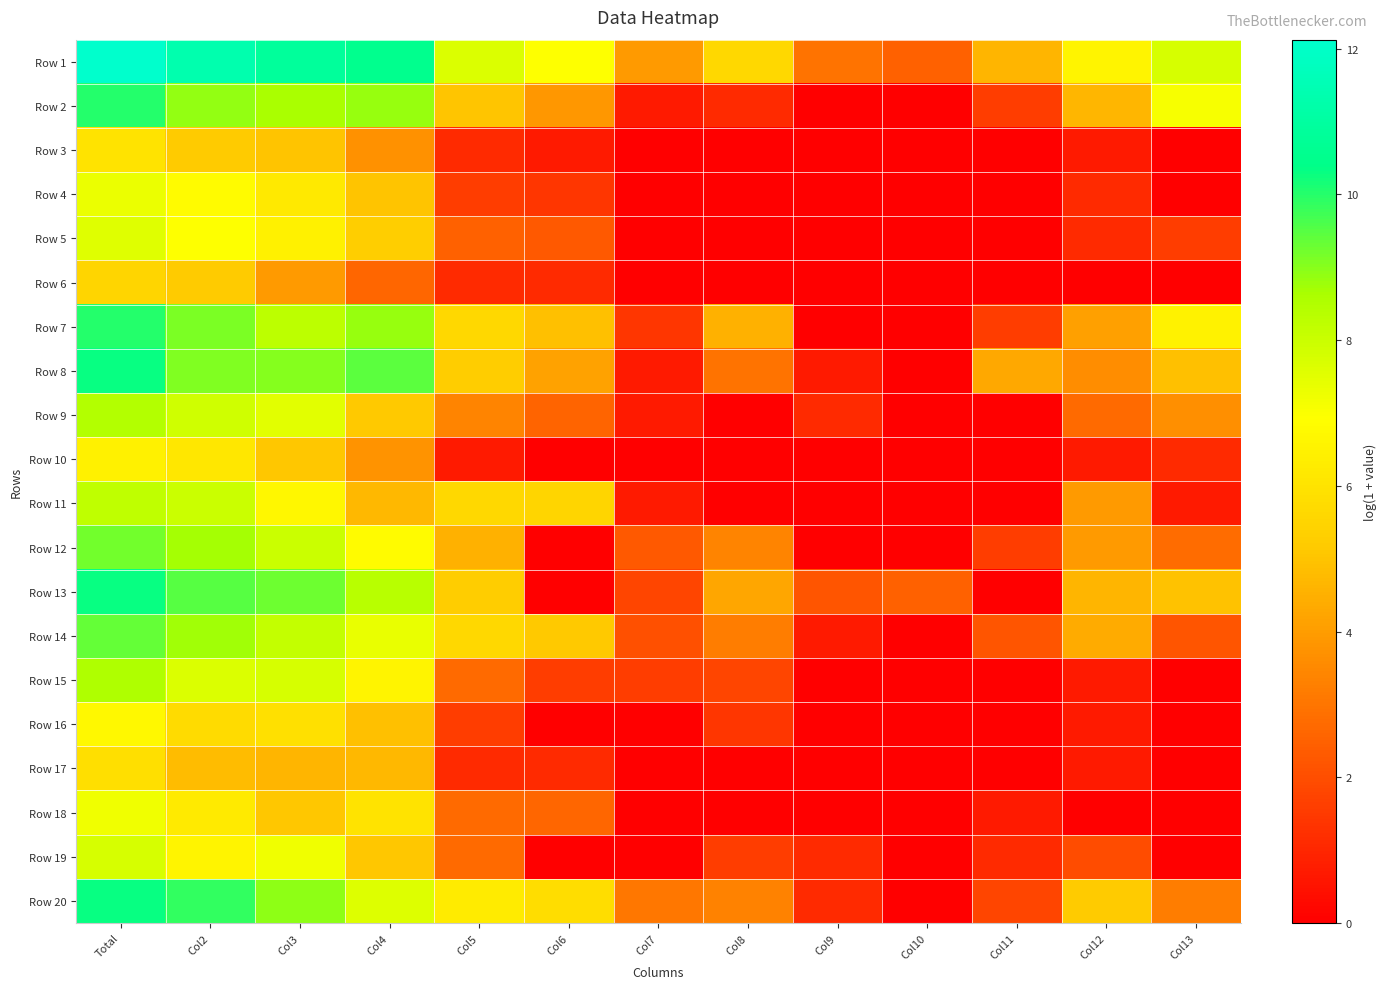

Reading left to right, transcribe all the data shown in this chart.

Row 1: Total=12.1	Col2=11.3	Col3=10.9	Col4=10.5	Col5=7.6	Col6=7.0	Col7=4.0	Col8=5.6	Col9=2.9	Col10=2.5	Col11=4.6	Col12=6.5	Col13=7.7
Row 2: Total=10.0	Col2=8.9	Col3=8.7	Col4=8.8	Col5=5.0	Col6=3.9	Col7=0.7	Col8=1.1	Col9=0.0	Col10=0.0	Col11=1.6	Col12=4.7	Col13=7.1
Row 3: Total=6.0	Col2=5.2	Col3=5.0	Col4=3.7	Col5=1.1	Col6=0.7	Col7=0.0	Col8=0.0	Col9=0.0	Col10=0.0	Col11=0.0	Col12=0.7	Col13=0.0
Row 4: Total=7.3	Col2=6.8	Col3=6.2	Col4=5.0	Col5=1.6	Col6=1.4	Col7=0.0	Col8=0.0	Col9=0.0	Col10=0.0	Col11=0.0	Col12=1.1	Col13=0.0
Row 5: Total=7.5	Col2=6.9	Col3=6.5	Col4=5.3	Col5=2.5	Col6=2.3	Col7=0.0	Col8=0.0	Col9=0.0	Col10=0.0	Col11=0.0	Col12=1.1	Col13=1.6
Row 6: Total=5.5	Col2=5.2	Col3=4.0	Col4=2.6	Col5=1.1	Col6=1.1	Col7=0.0	Col8=0.0	Col9=0.0	Col10=0.0	Col11=0.0	Col12=0.0	Col13=0.0
Row 7: Total=10.0	Col2=9.1	Col3=8.3	Col4=8.8	Col5=5.6	Col6=4.9	Col7=1.4	Col8=4.5	Col9=0.0	Col10=0.0	Col11=1.6	Col12=4.1	Col13=6.5
Row 8: Total=10.3	Col2=9.1	Col3=9.0	Col4=9.4	Col5=5.2	Col6=4.1	Col7=0.7	Col8=2.9	Col9=0.7	Col10=0.0	Col11=4.3	Col12=3.6	Col13=4.9
Row 9: Total=8.5	Col2=7.9	Col3=7.5	Col4=5.1	Col5=3.4	Col6=2.6	Col7=0.7	Col8=0.0	Col9=1.1	Col10=0.0	Col11=0.0	Col12=2.7	Col13=3.7
Row 10: Total=6.5	Col2=6.1	Col3=5.1	Col4=3.8	Col5=0.7	Col6=0.0	Col7=0.0	Col8=0.0	Col9=0.0	Col10=0.0	Col11=0.0	Col12=0.7	Col13=1.1
Row 11: Total=8.2	Col2=8.0	Col3=6.7	Col4=4.7	Col5=5.6	Col6=5.5	Col7=0.7	Col8=0.0	Col9=0.0	Col10=0.0	Col11=0.0	Col12=4.0	Col13=0.7
Row 12: Total=9.2	Col2=8.7	Col3=8.0	Col4=6.8	Col5=4.5	Col6=0.0	Col7=2.3	Col8=3.4	Col9=0.0	Col10=0.0	Col11=1.6	Col12=4.0	Col13=2.8
Row 13: Total=10.3	Col2=9.5	Col3=9.2	Col4=8.4	Col5=5.2	Col6=0.0	Col7=1.8	Col8=4.3	Col9=2.2	Col10=2.5	Col11=0.0	Col12=4.6	Col13=5.0
Row 14: Total=9.4	Col2=8.7	Col3=8.1	Col4=7.3	Col5=5.6	Col6=5.1	Col7=2.1	Col8=3.2	Col9=0.7	Col10=0.0	Col11=2.2	Col12=4.4	Col13=2.2
Row 15: Total=8.6	Col2=7.6	Col3=7.7	Col4=6.6	Col5=2.7	Col6=1.6	Col7=1.6	Col8=1.8	Col9=0.0	Col10=0.0	Col11=0.0	Col12=0.7	Col13=0.0
Row 16: Total=6.7	Col2=5.7	Col3=5.9	Col4=4.9	Col5=1.6	Col6=0.0	Col7=0.0	Col8=1.4	Col9=0.0	Col10=0.0	Col11=0.0	Col12=0.7	Col13=0.0
Row 17: Total=5.9	Col2=4.8	Col3=4.6	Col4=4.7	Col5=1.1	Col6=1.1	Col7=0.0	Col8=0.0	Col9=0.0	Col10=0.0	Col11=0.0	Col12=0.7	Col13=0.0
Row 18: Total=7.2	Col2=6.2	Col3=5.1	Col4=6.0	Col5=2.7	Col6=2.6	Col7=0.0	Col8=0.0	Col9=0.0	Col10=0.0	Col11=0.7	Col12=0.0	Col13=0.0
Row 19: Total=7.7	Col2=6.6	Col3=7.2	Col4=5.1	Col5=2.7	Col6=0.0	Col7=0.0	Col8=1.6	Col9=1.1	Col10=0.0	Col11=1.1	Col12=1.9	Col13=0.0
Row 20: Total=10.3	Col2=9.9	Col3=8.9	Col4=7.6	Col5=6.3	Col6=5.8	Col7=3.0	Col8=3.3	Col9=1.1	Col10=0.0	Col11=1.8	Col12=5.2	Col13=3.2